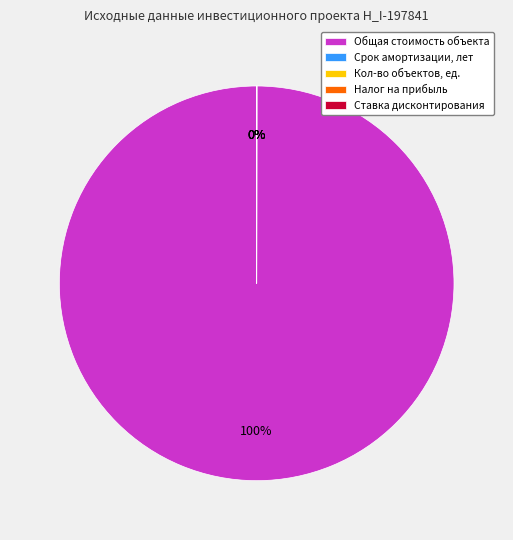

To the nearest percent, what percentage of the pie is Общая стоимость объекта?

100%